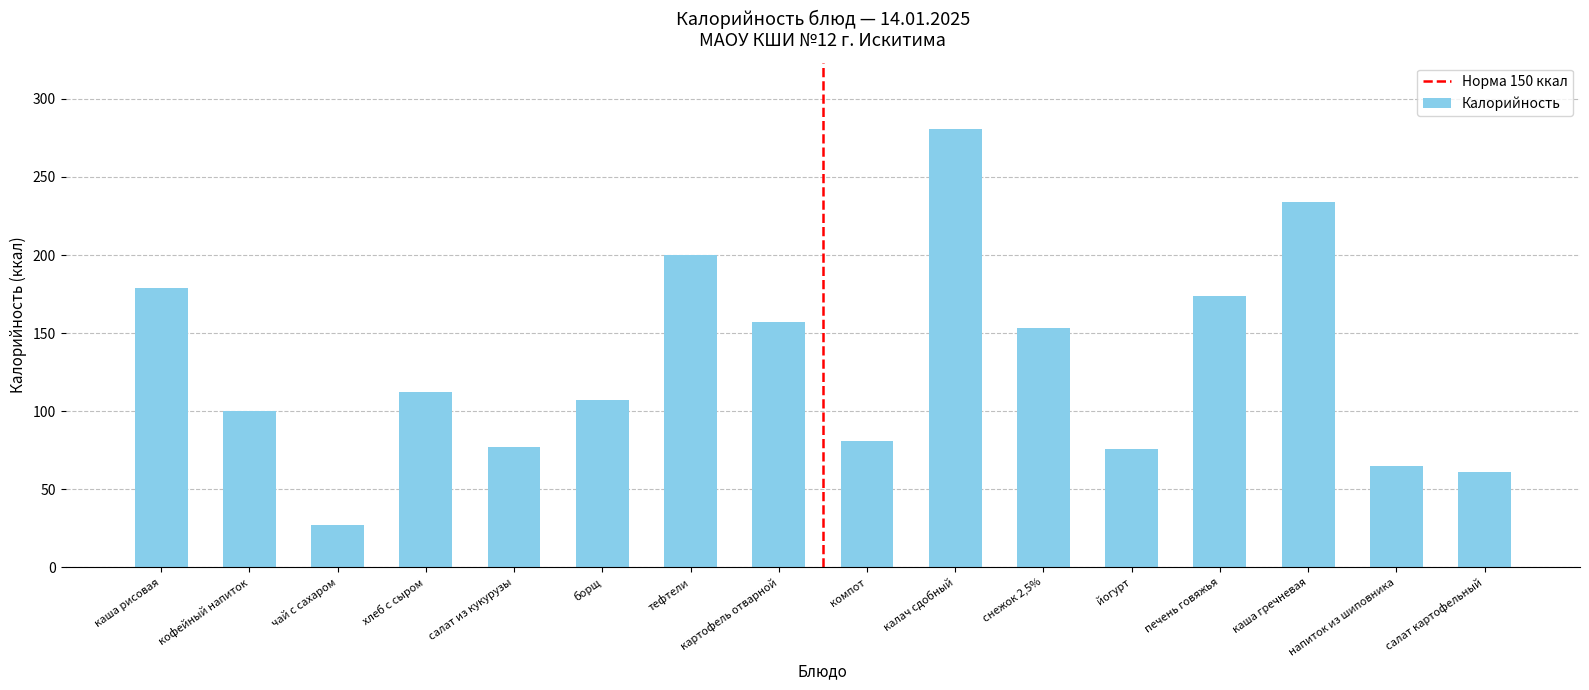

Which has a higher value, печень говяжья or каша рисовая?

каша рисовая